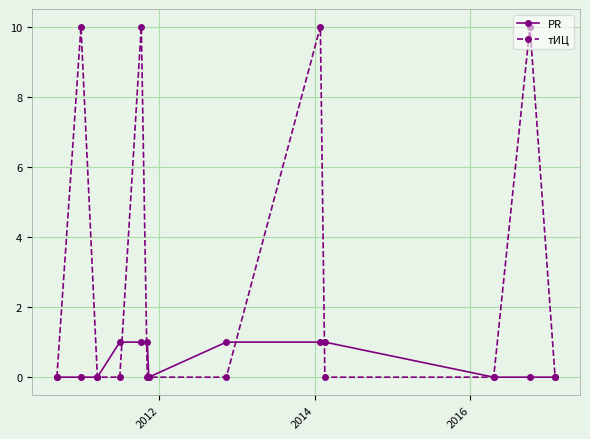

What is the difference between the second highest and minimum values in the PR series?

1